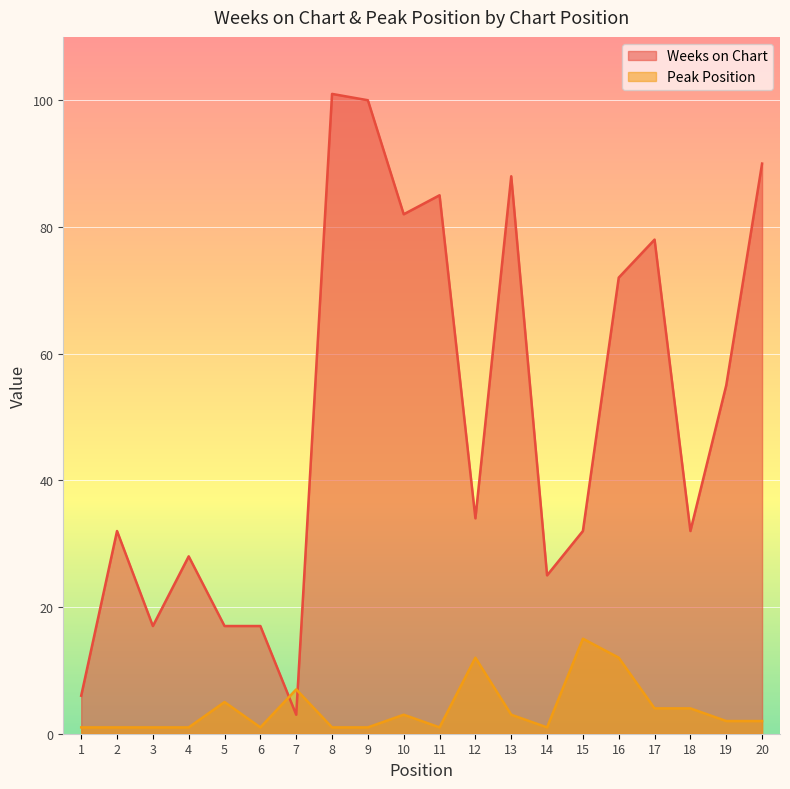

At how many categories does at least one series exceed 91?

2